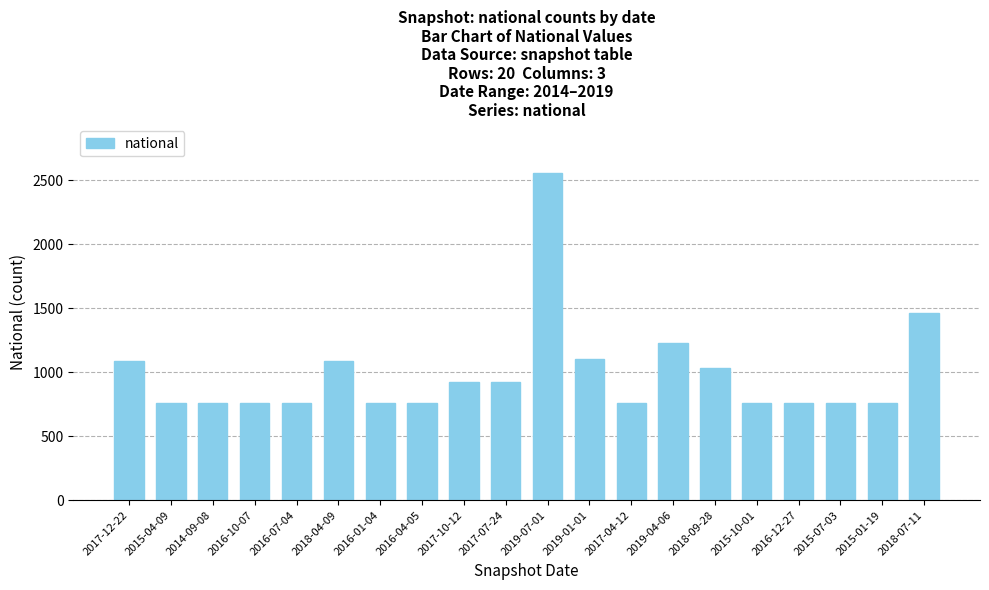

Are the bars horizontal?

No